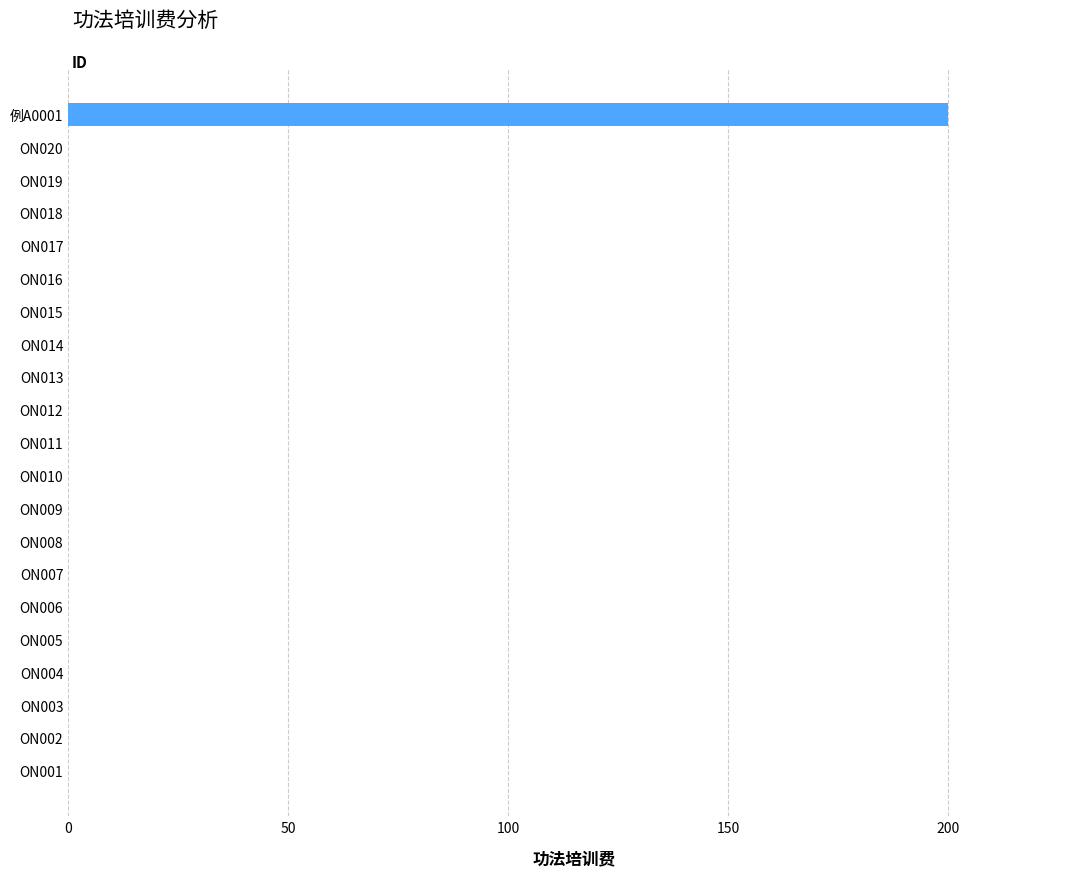

Which label corresponds to the largest value in the chart?

例A0001